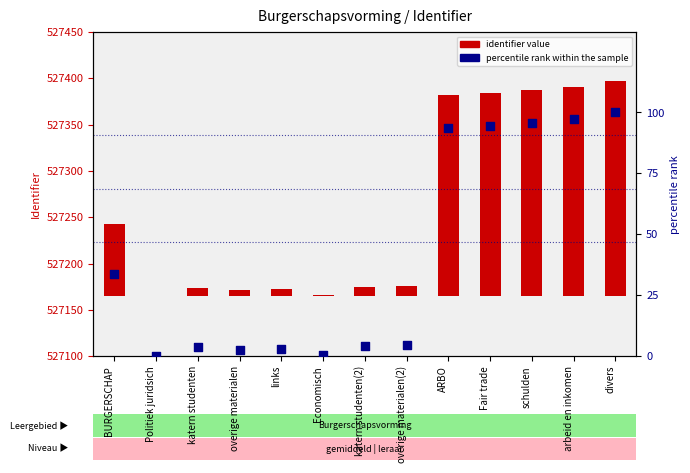

At how many categories does at least one series exceed 165?

5